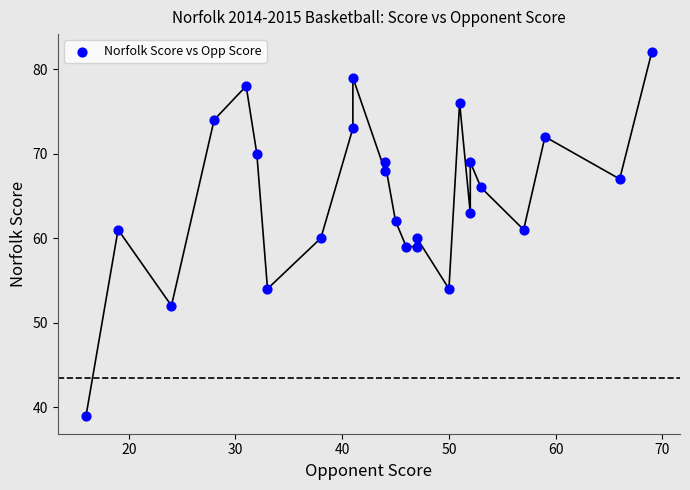

What is the range of Y values (max minus min)?

43